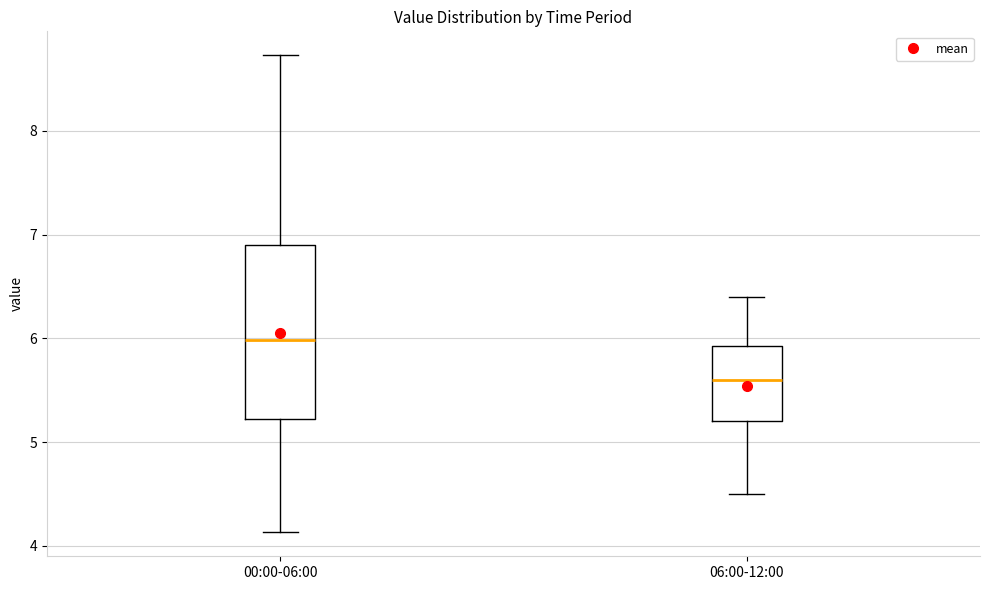

Reading left to right, read every box against the y-axis: the position of its median line, the range the box covers, and the ends of its whiskers. The values are not printed on the chart, so give them approximately, as read against the axis.

00:00-06:00: median 6.0, box 5.2 to 6.9, whiskers 4.1 to 8.7
06:00-12:00: median 5.6, box 5.2 to 5.9, whiskers 4.5 to 6.4